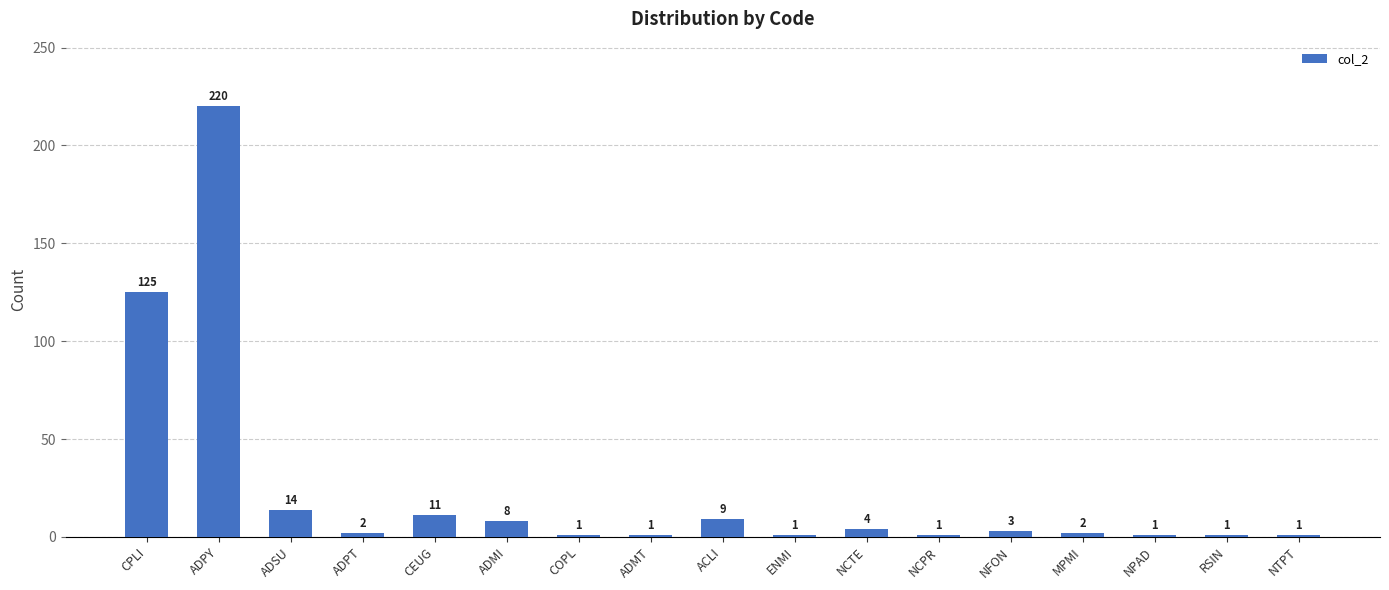

At which category does the chart reach its peak across all series?

ADPY